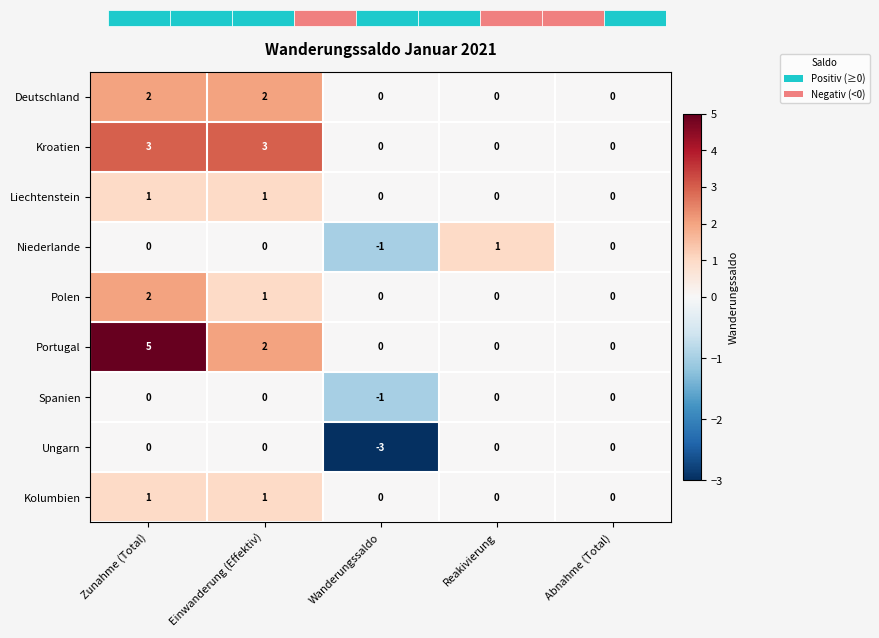

Is it true that Ungarn equals 0 at Zunahme (Total)?

True